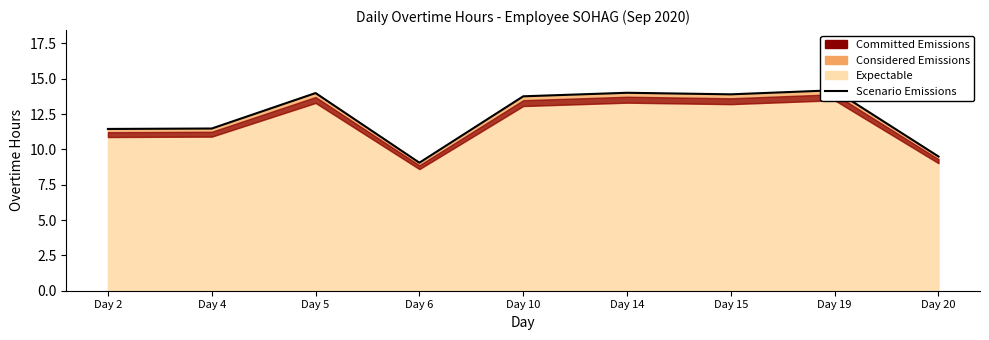

List the labels in order of value, largest first.

Day 19, Day 14, Day 5, Day 15, Day 10, Day 4, Day 2, Day 20, Day 6